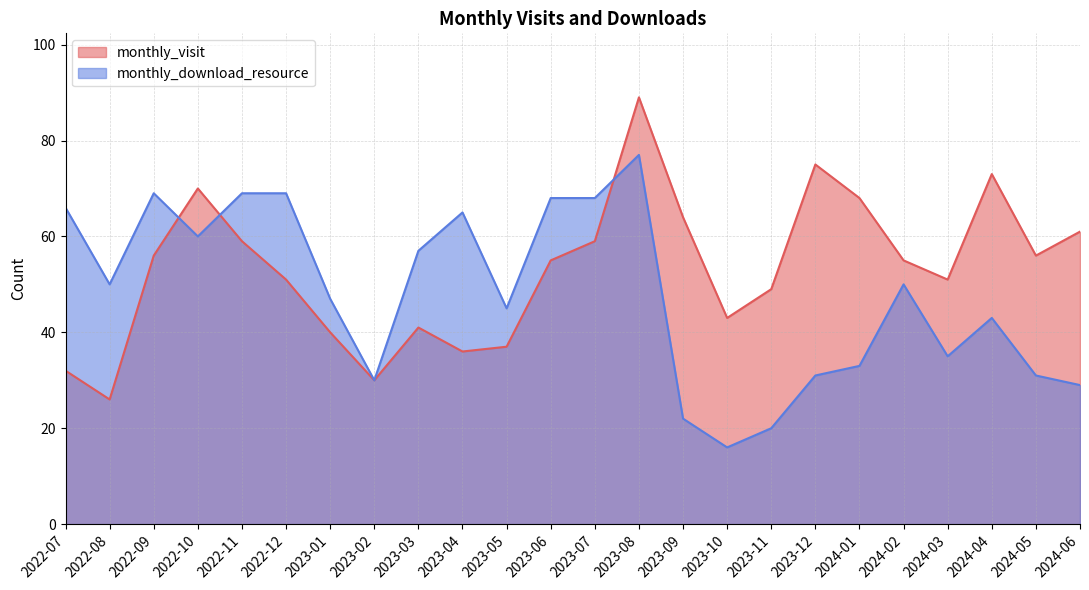

Read the monthly_visit value at 2024-01.

68